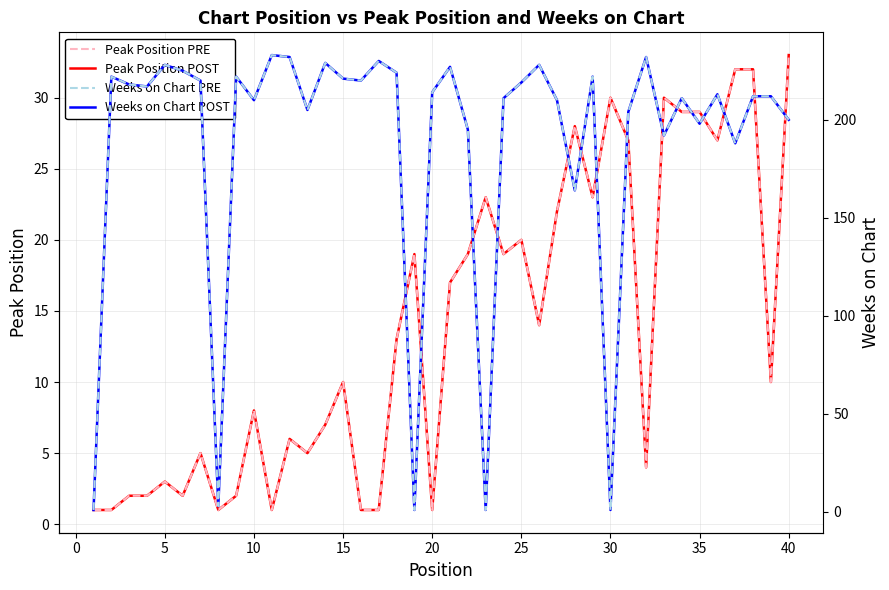

What is the average value of the Weeks on Chart (dashed) series?

188